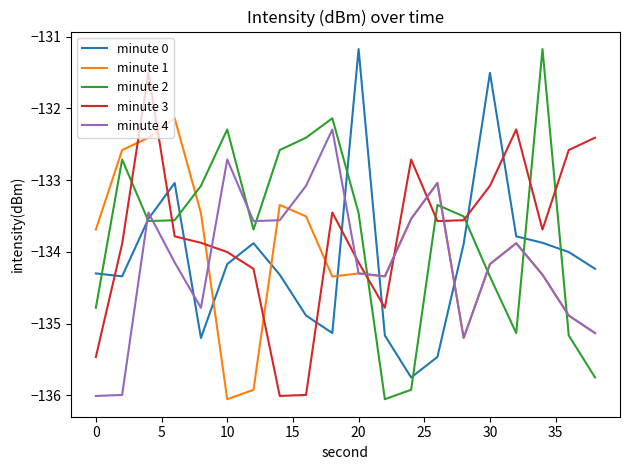

True or false: minute 0 and minute 1 intersect in this chart.

True